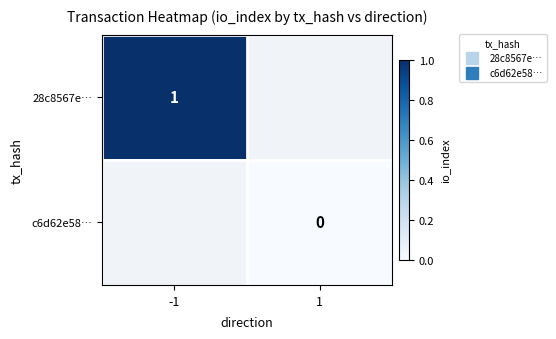

Is the value of c6d62e58… at -1 greater than the value of 28c8567e… at -1?

No